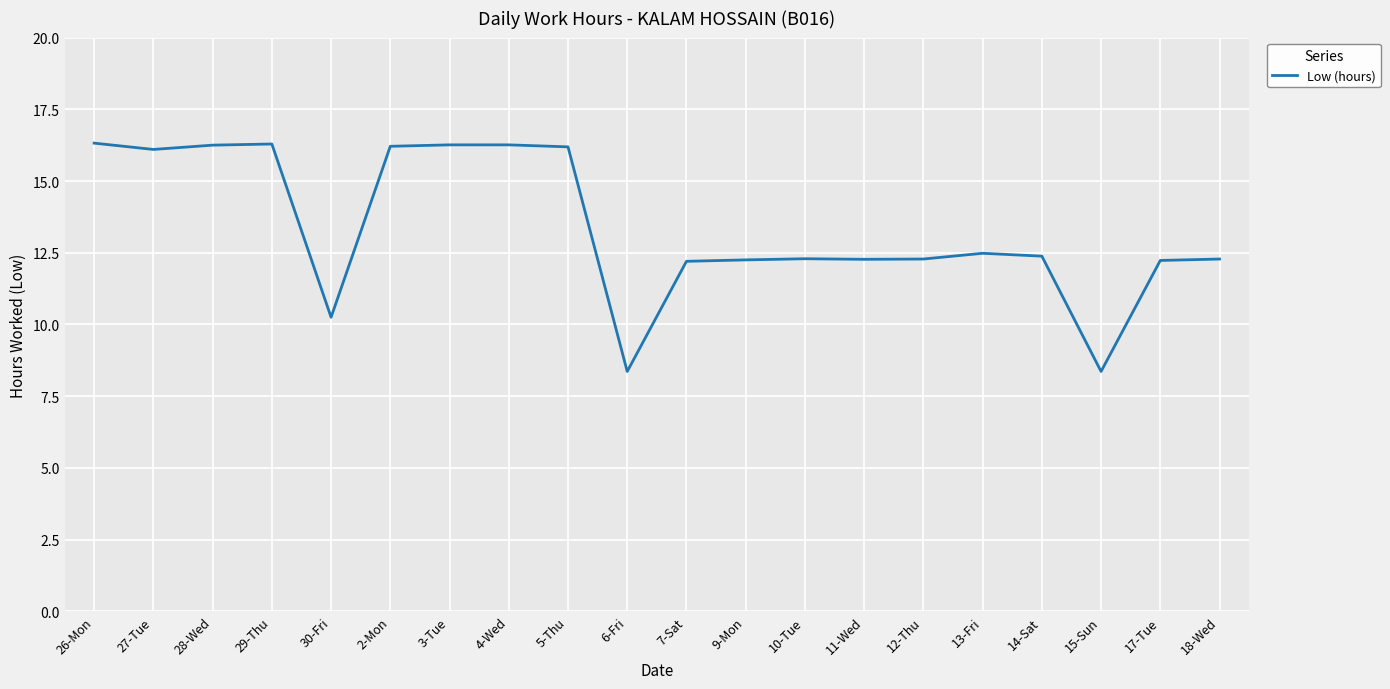

What position from the left is 30-Fri?

5